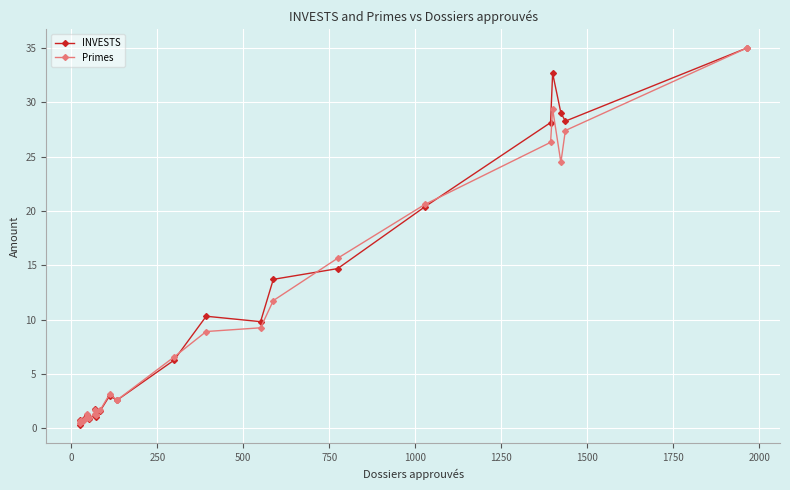

What is the value of the INVESTS point at the 7th from the left?

0.9